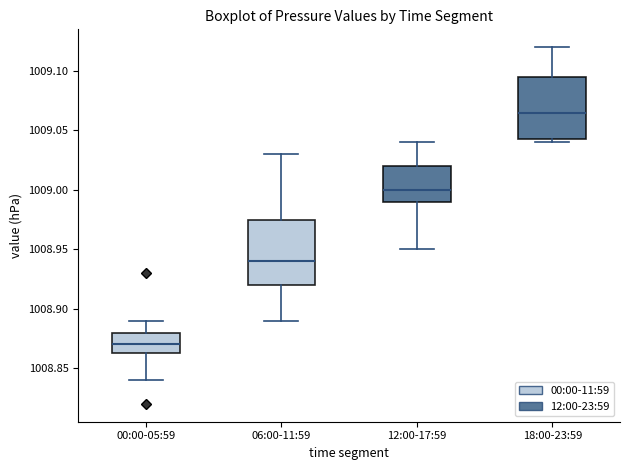

Where is the upper edge of the box for 12:00-17:59 on the y-axis? The values are not printed on the chart, so give them approximately, as read against the axis.

1009.020